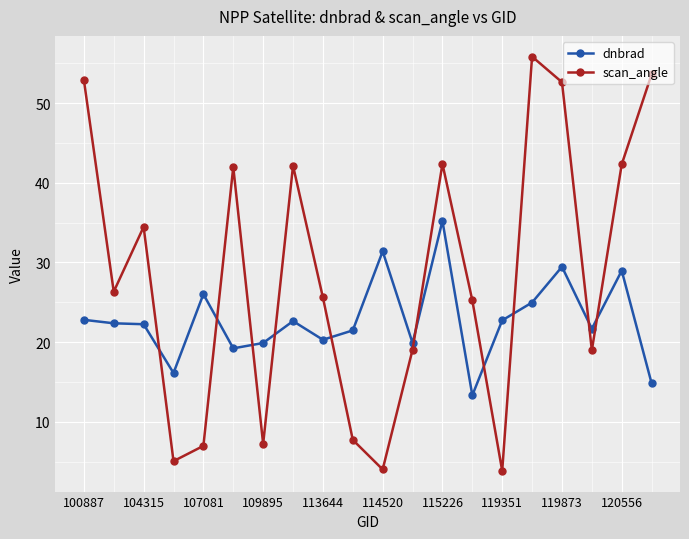

What is the sum of all scan_angle values?

568.4